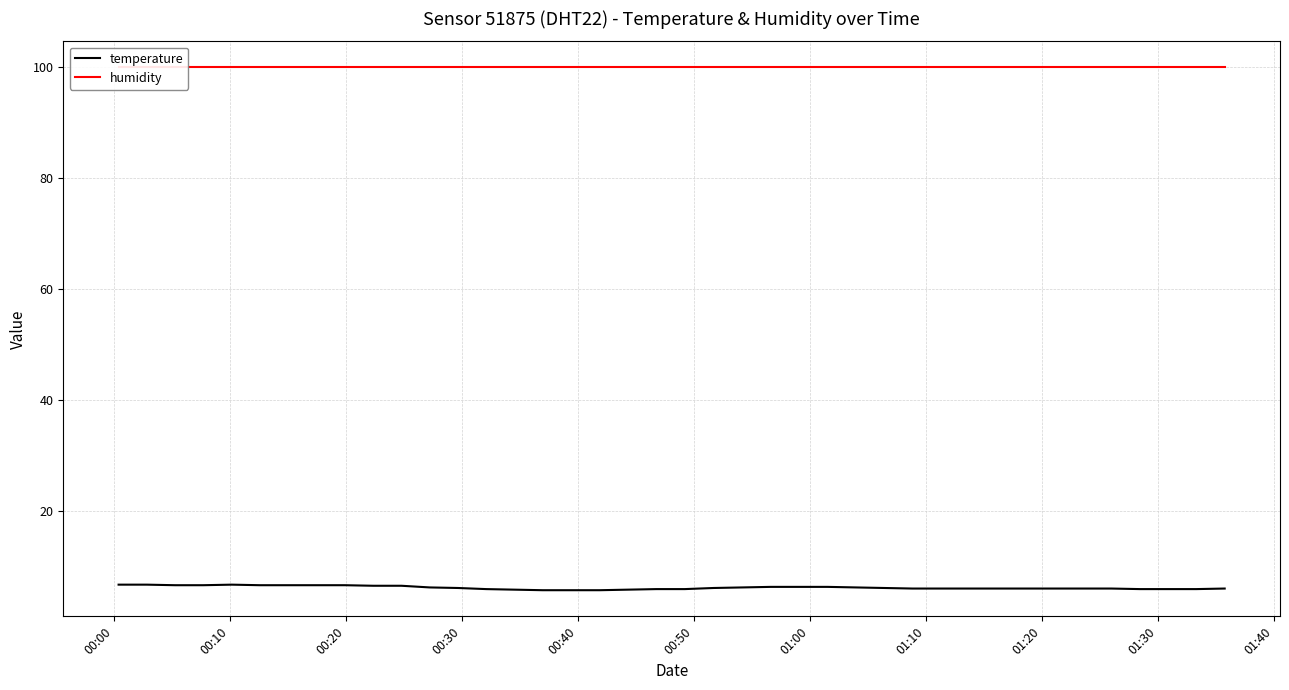

What is the approximate value of temperature at 01:30?

6.6